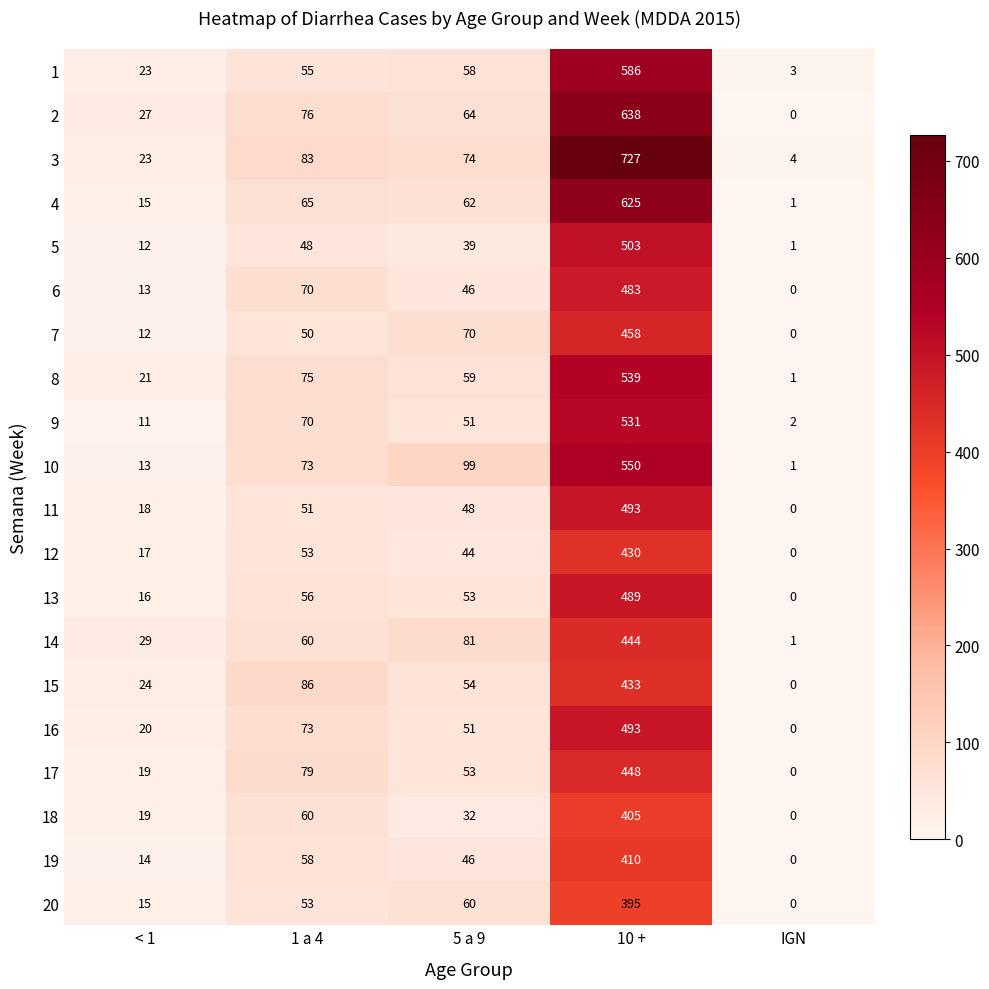

What is the average value of the 1 series?

145